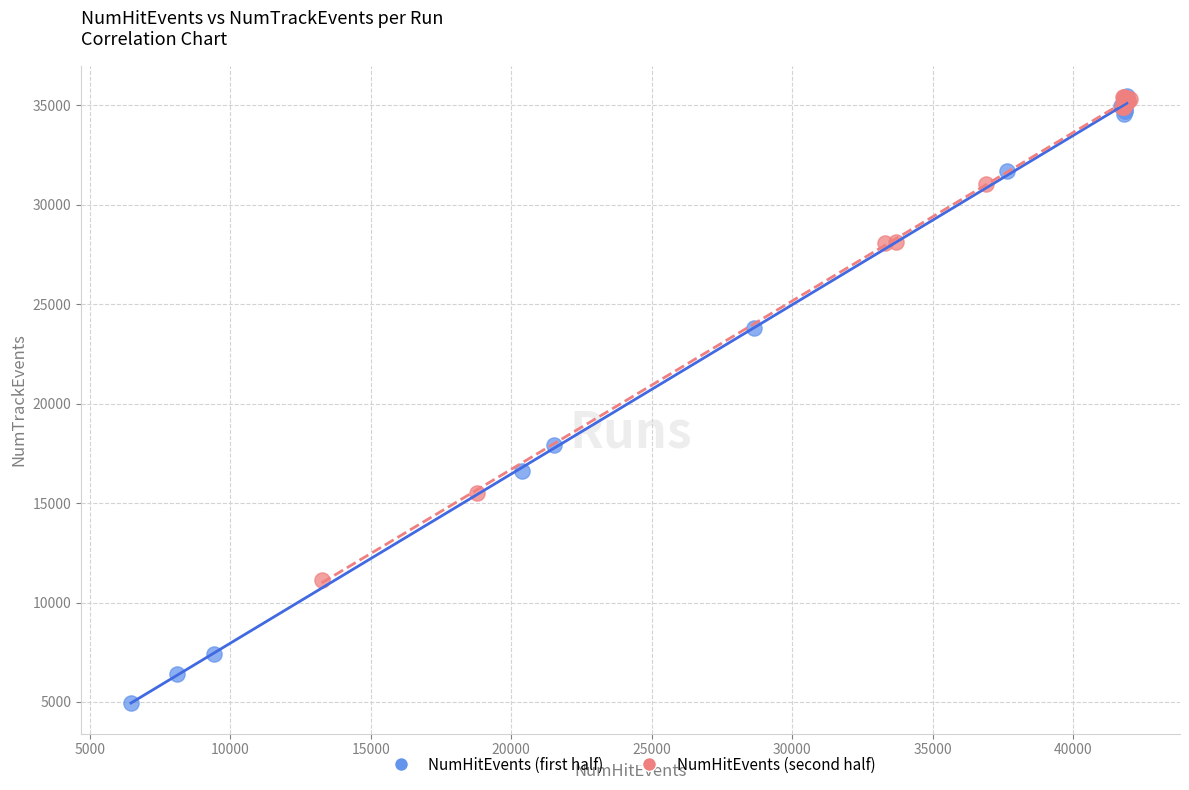

Which series has the widest spread of Y values?

NumHitEvents (first half)